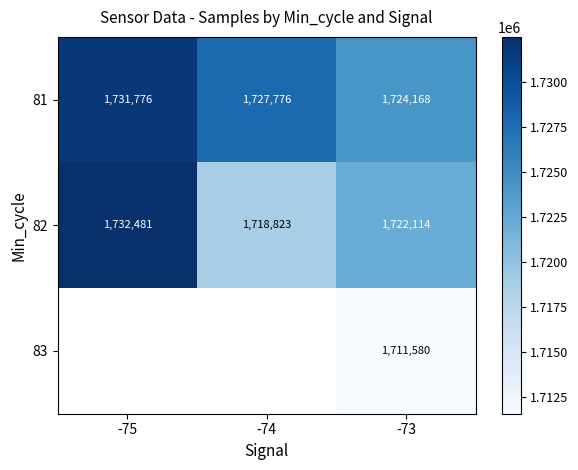

What is the minimum value shown in the chart?

1711580.0